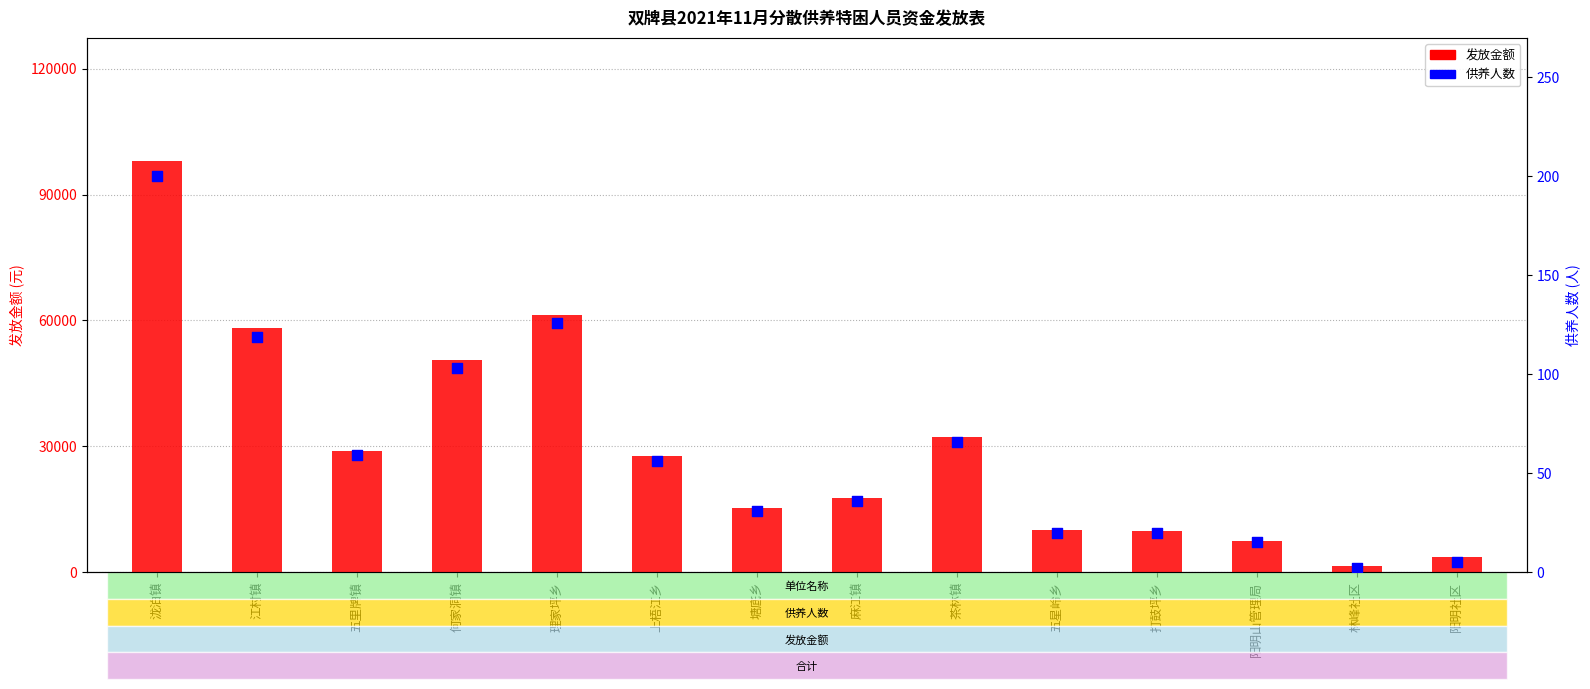

At how many categories does at least one series exceed 97859?

1